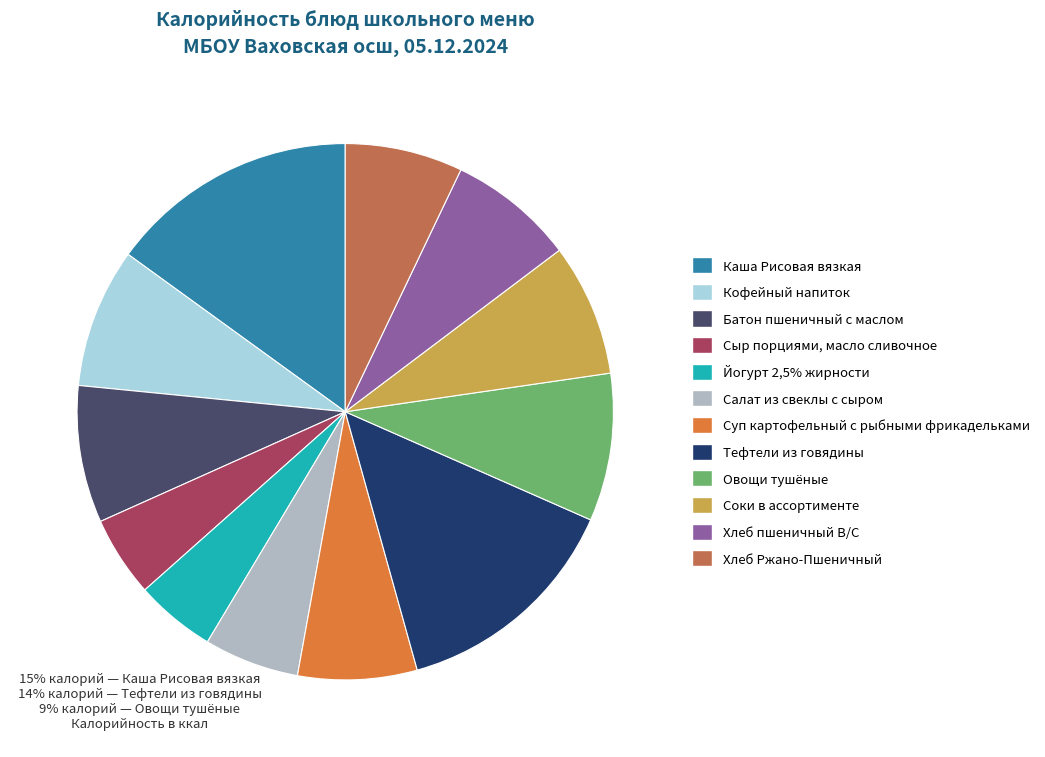

Approximately how many times larger is the value at Суп картофельный с рыбными фрикадельками compared to Батон пшеничный с маслом?

0.9